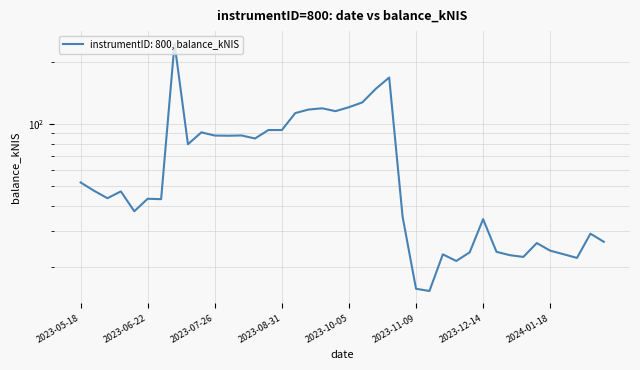

Which has a higher value, 2023-06-29 or 2024-01-11?

2023-06-29